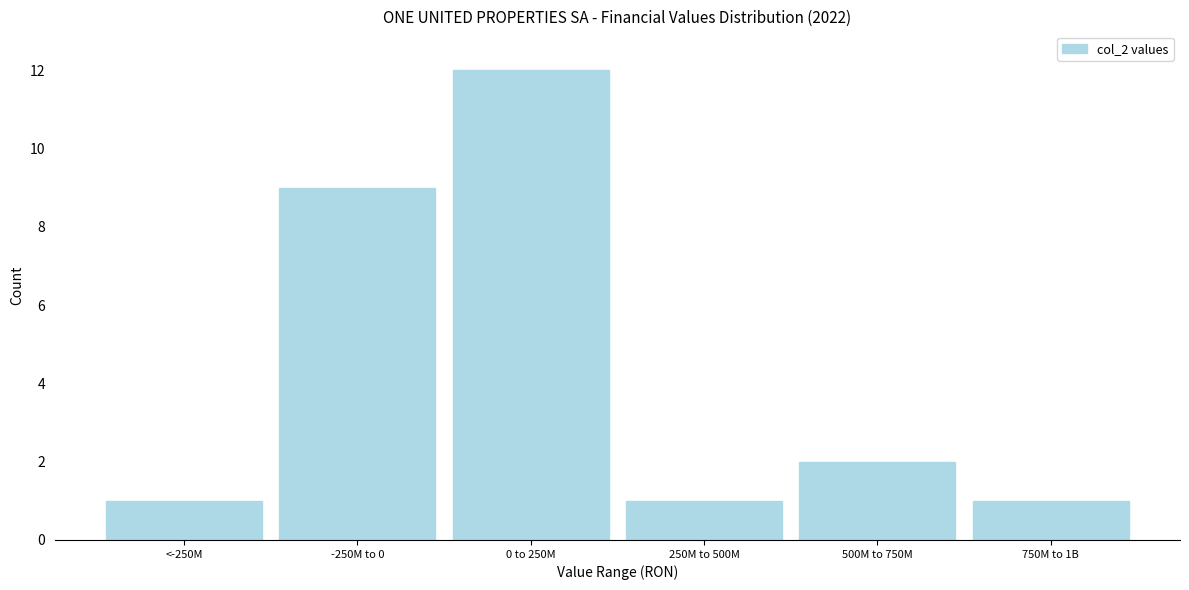

Reading left to right, list all the values displayed in this chart.

<-250M=1	-250M to 0=9	0 to 250M=12	250M to 500M=1	500M to 750M=2	750M to 1B=1